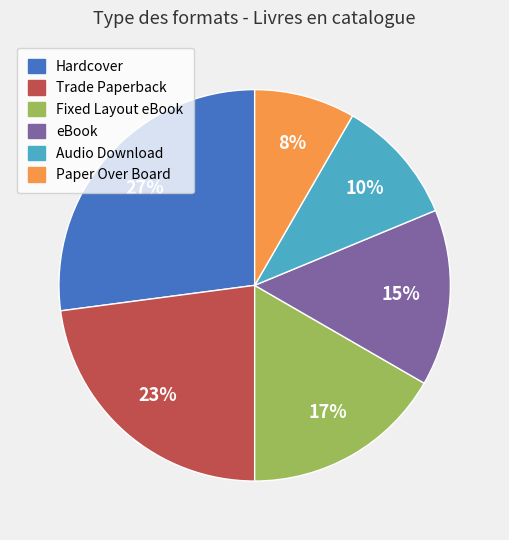

Is eBook the majority of the pie?

No